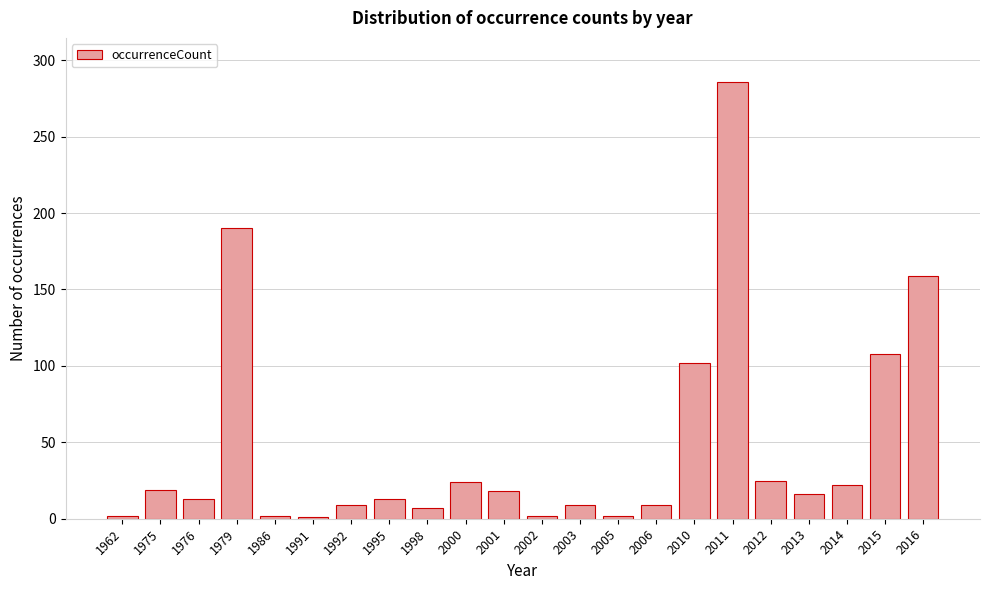

What is the sum of the values at 1995 and 1992?

22